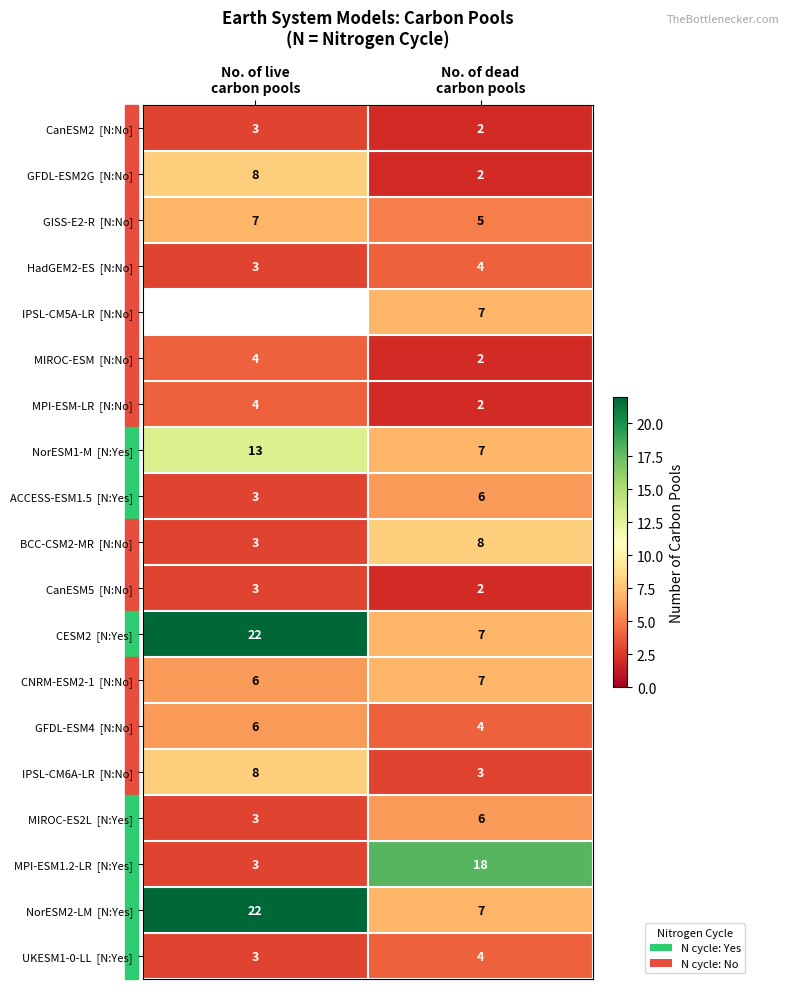

Which series changed the most between No. of live carbon pools and No. of dead carbon pools?

CESM2 [N:Yes]